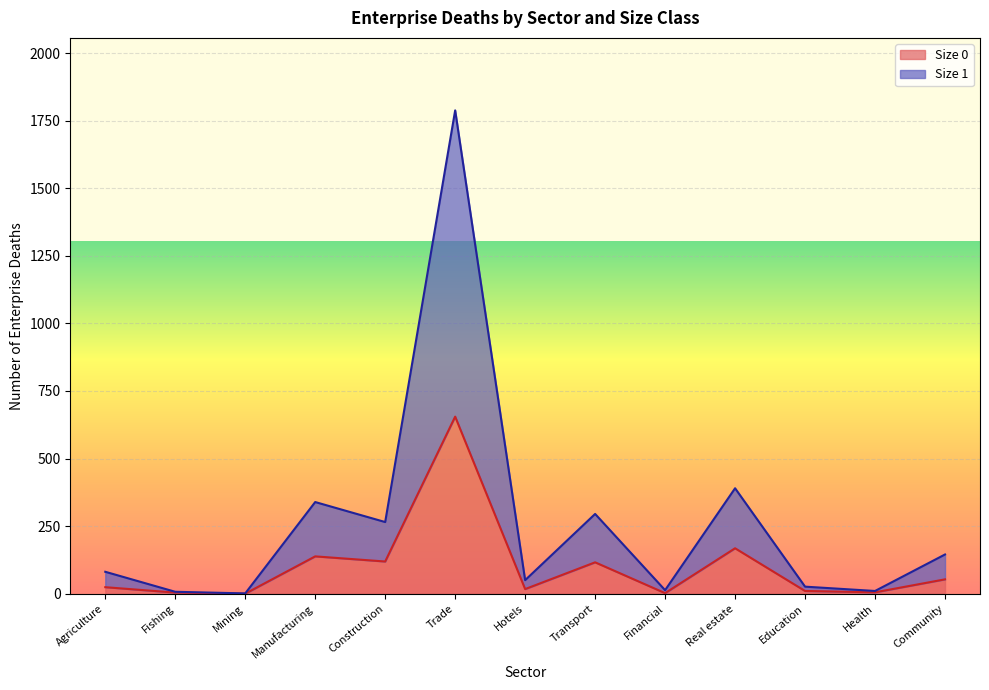

Where is Size 0 nearest to the value 327?

Real estate